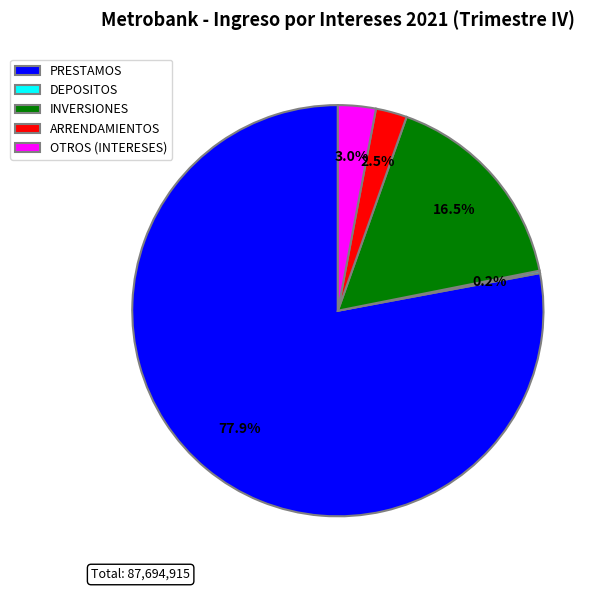

To the nearest percent, what is the average slice percentage?

20%